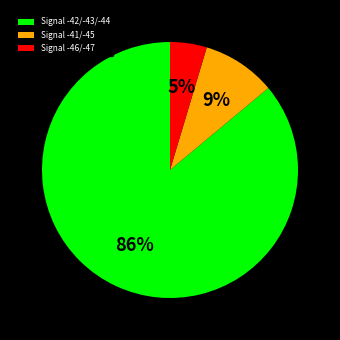

Which category has the smallest portion of the pie?

Signal -46/-47